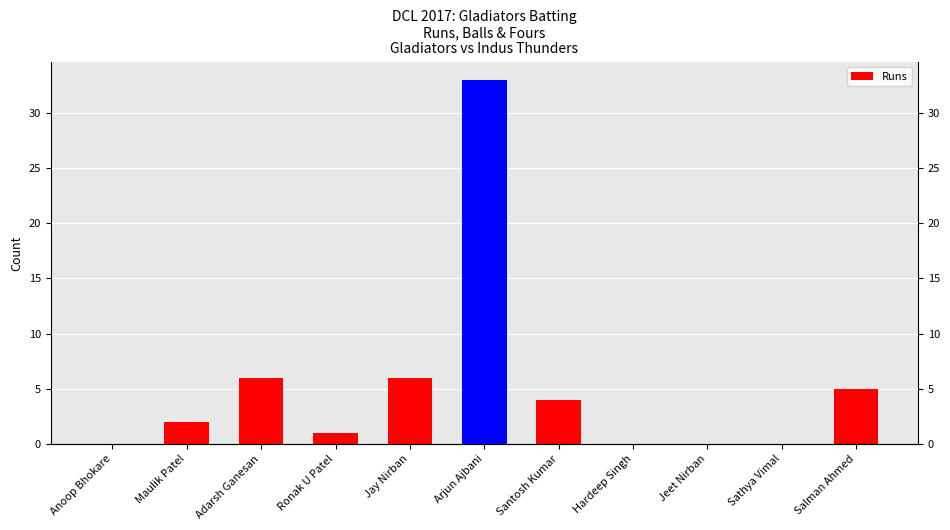

How many bars are there in total?

11